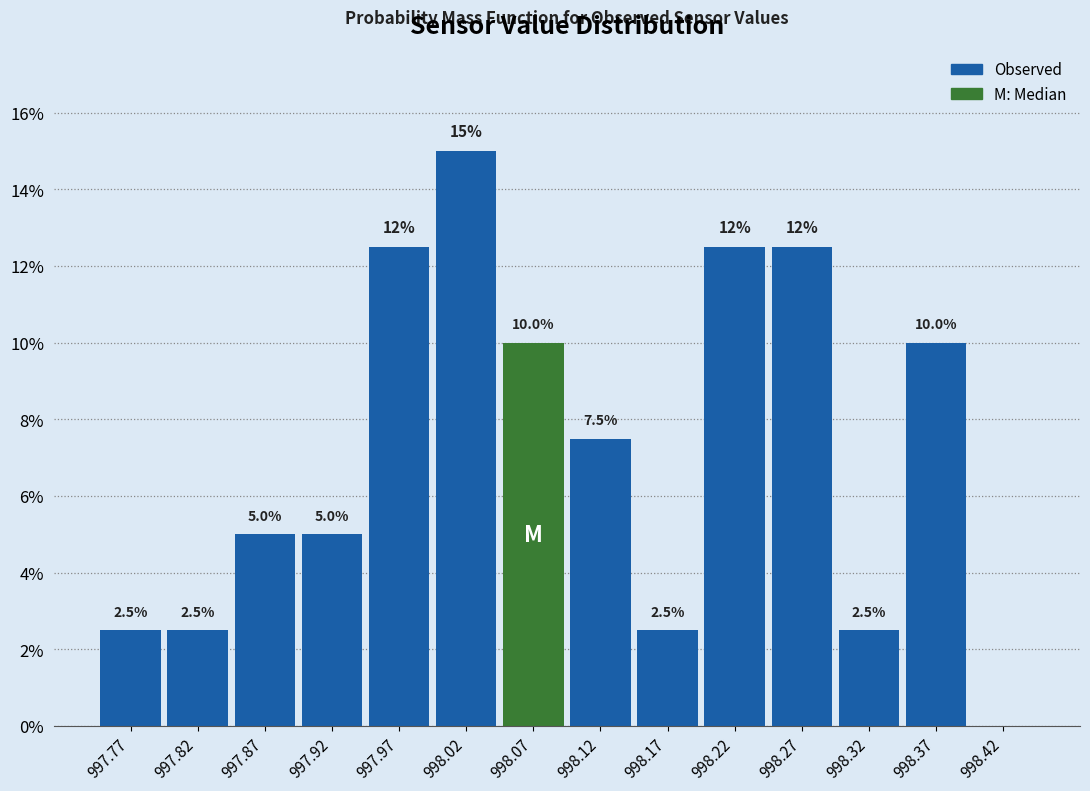

Over which range of the x-axis is the bar tallest?

998.00 to 998.05